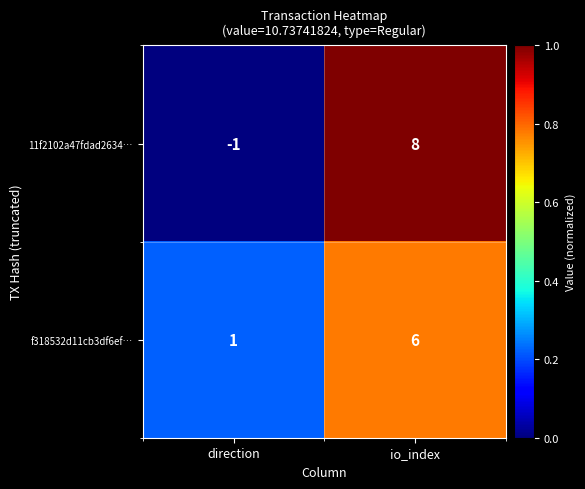

True or false: f318532d11cb3df6ef… has a value of 1 at io_index.

False